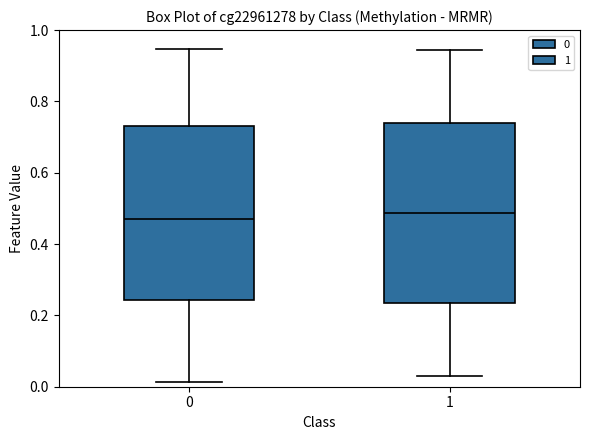

Reading left to right, transcribe this box plot: for each box, give where its median line is, the range the box spans, and where its two whiskers end, as read against the y-axis. The values are not printed on the chart, so give them approximately, as read against the axis.

0: median 0.48, box 0.24 to 0.74, whiskers 0.02 to 0.94
1: median 0.48, box 0.24 to 0.74, whiskers 0.04 to 0.94